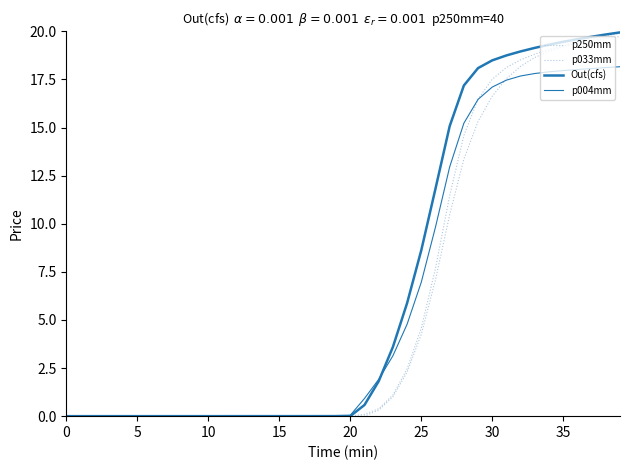

Reading left to right, extract all data points from this chart.

p250mm: 0.0	0.0	0.0	0.0	0.0	0.0	0.0	0.0	0.0	0.0	0.0	0.0	0.0	0.0	0.0	0.0	0.0	0.0	0.0	0.0	0.0	0.1	0.4	1.1	2.4	4.6	7.7	11.5	14.6	16.5	17.5	18.1	18.5	18.8	19.1	19.3	19.4	19.6	19.8	19.9
p033mm: 0.0	0.0	0.0	0.0	0.0	0.0	0.0	0.0	0.0	0.0	0.0	0.0	0.0	0.0	0.0	0.0	0.0	0.0	0.0	0.0	0.0	0.0	0.3	1.0	2.3	4.3	7.1	10.5	13.4	15.3	16.6	17.5	18.2	18.6	19.0	19.2	19.4	19.5	19.6	19.7
Out(cfs): 0.0	0.0	0.0	0.0	0.0	0.0	0.0	0.0	0.0	0.0	0.0	0.0	0.0	0.0	0.0	0.0	0.0	0.0	0.0	0.0	0.0	0.6	1.8	3.6	5.9	8.6	11.8	15.1	17.2	18.1	18.5	18.7	19.0	19.1	19.3	19.5	19.6	19.7	19.8	19.9
p004mm: 0.0	0.0	0.0	0.0	0.0	0.0	0.0	0.0	0.0	0.0	0.0	0.0	0.0	0.0	0.0	0.0	0.0	0.0	0.0	0.0	0.0	0.9	1.9	3.1	4.8	7.0	9.8	13.0	15.2	16.5	17.1	17.5	17.7	17.8	17.9	18.0	18.0	18.1	18.1	18.2